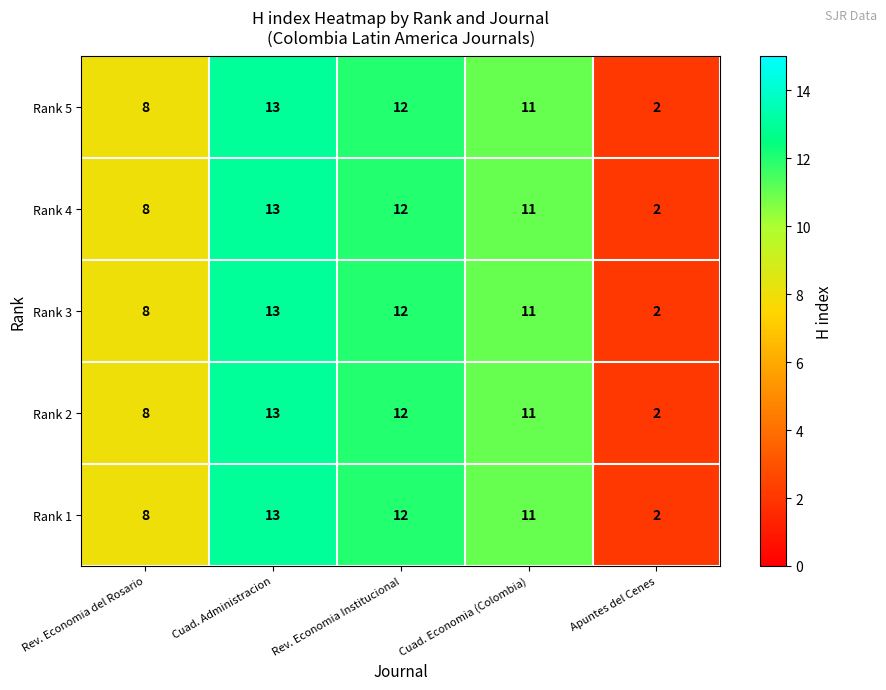

How many categories are shown in the chart?

5